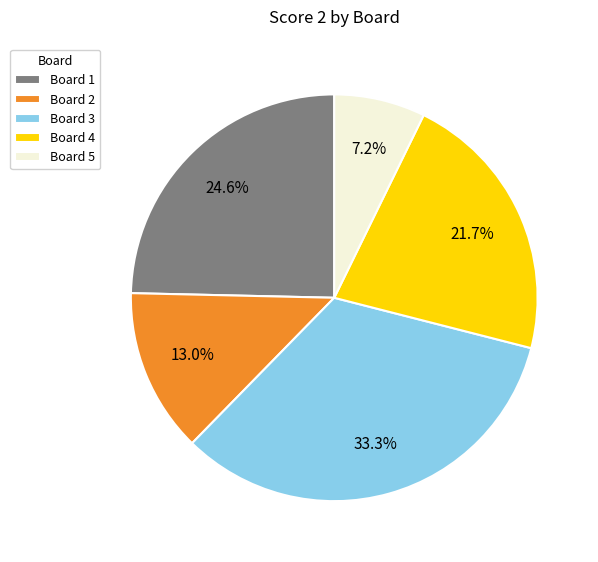

What is the largest slice in the pie chart?

Board 3